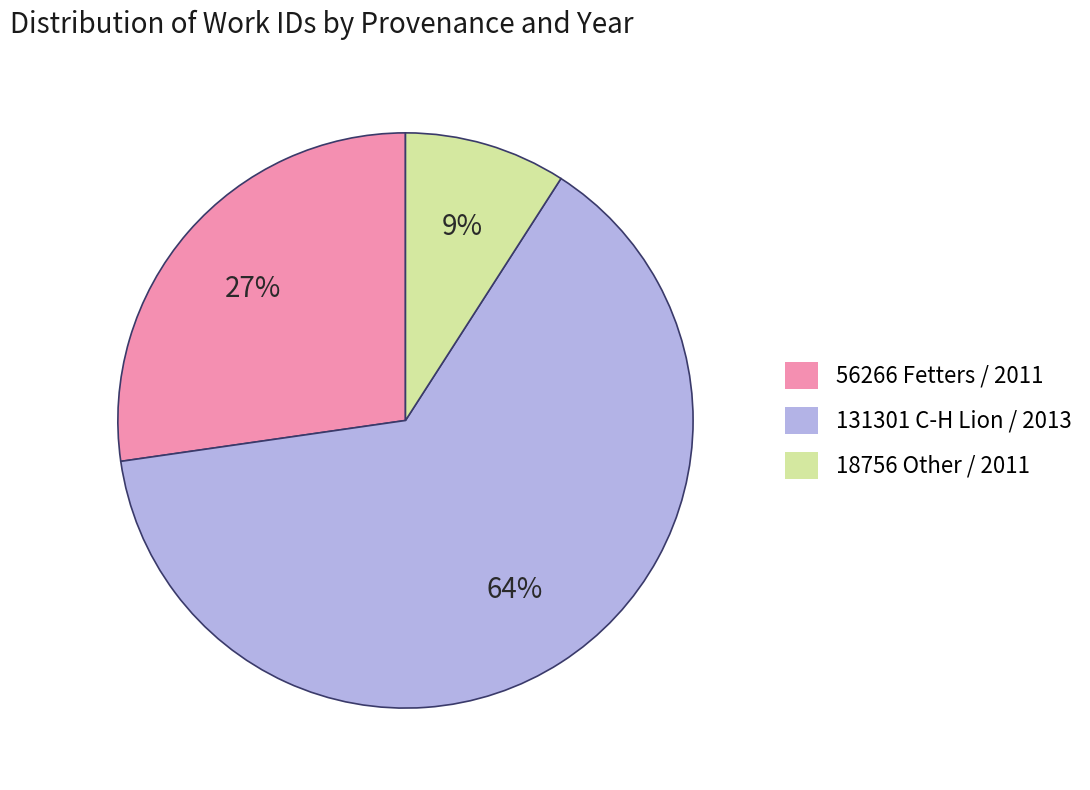

Does any single category account for the majority?

Yes